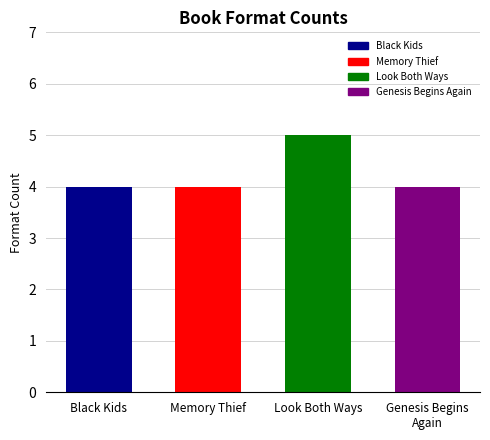

What is the sum of all values?

17